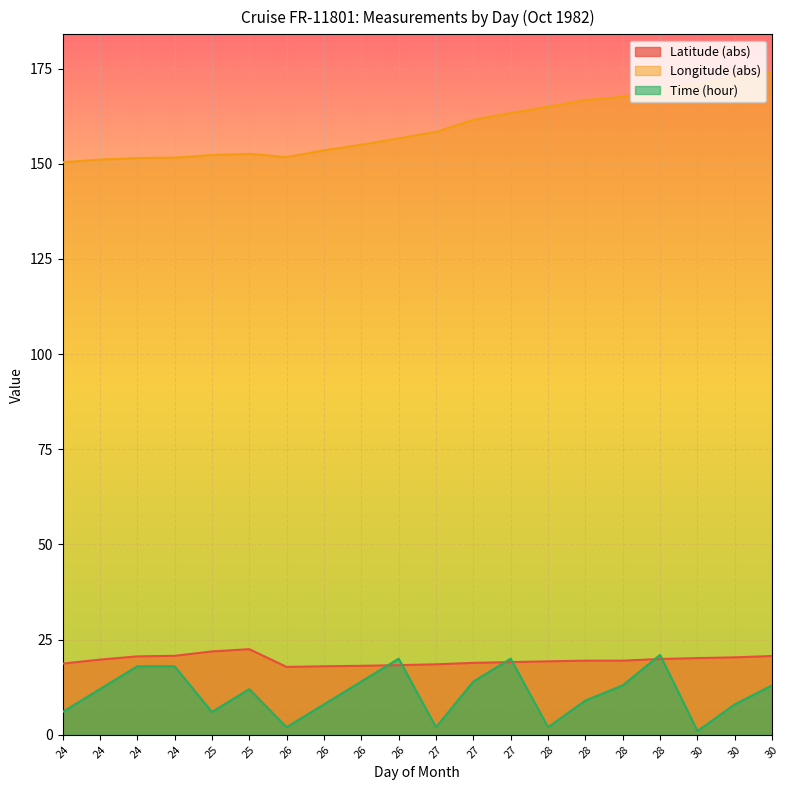

True or false: Time has a value of 11.3 at 30.

False